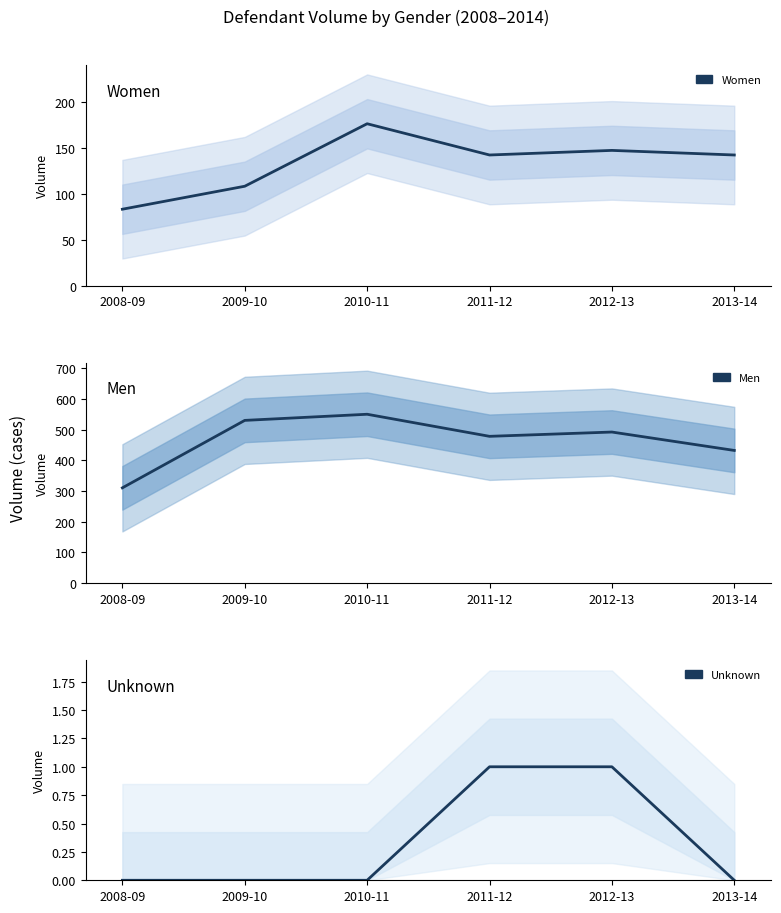

The value of Women at 2009-10 is 180. True or false?

False